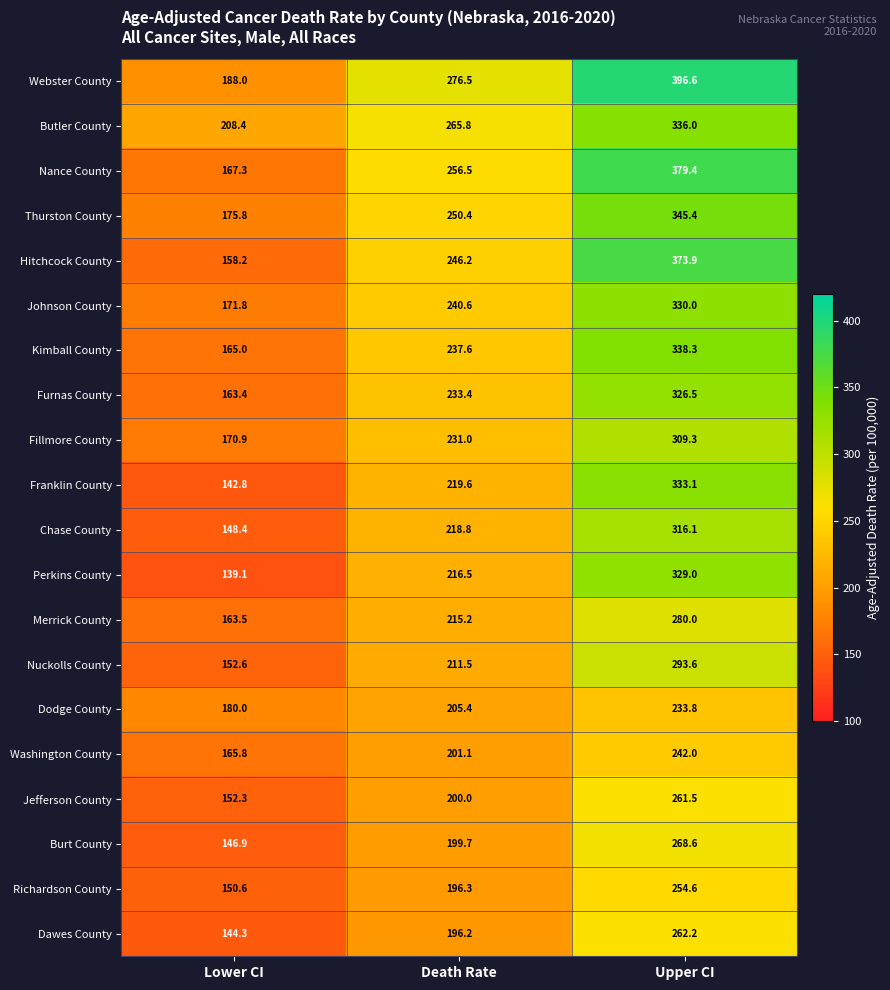

Which category has the highest value in the Richardson County series?

Upper CI